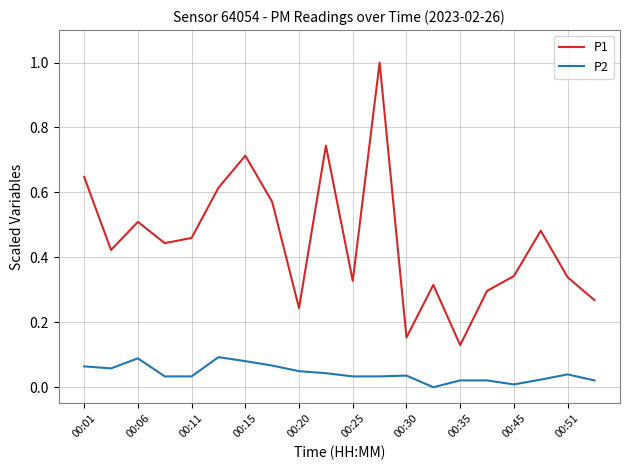

Rank the series by their maximum value, from lowest to highest.

P2, P1